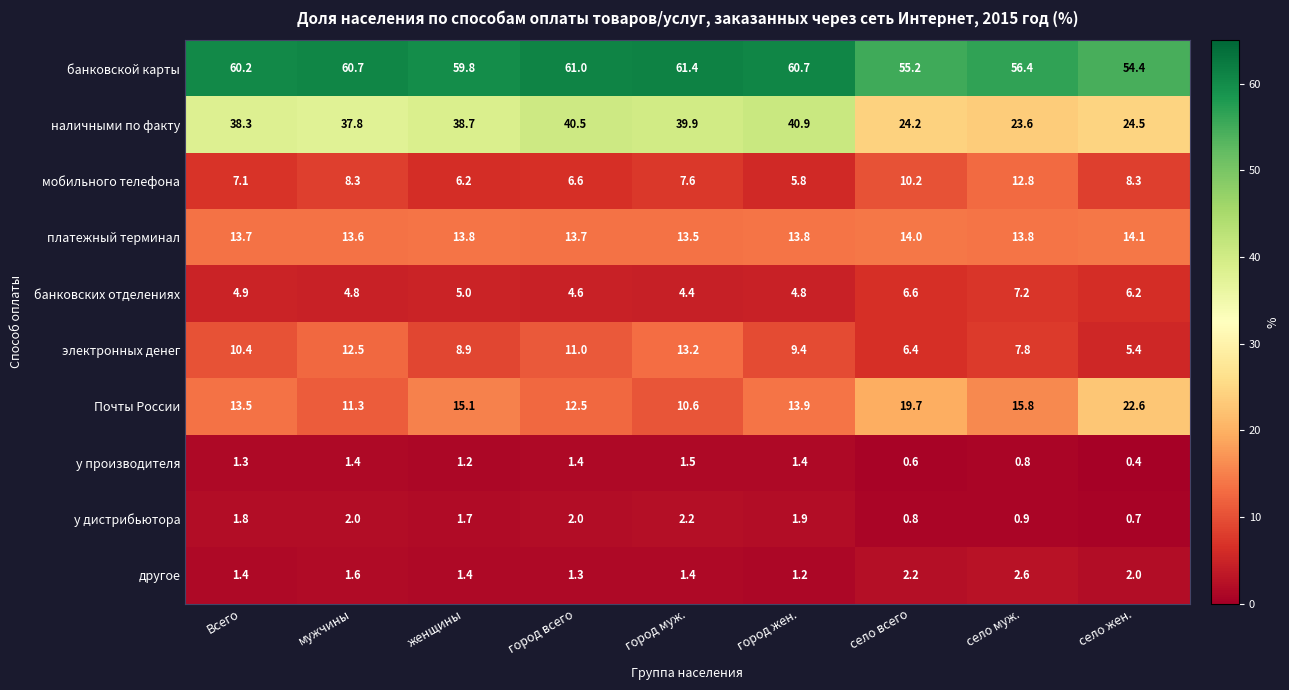

The банковских отделениях series shows 1.8 at женщины. True or false?

False